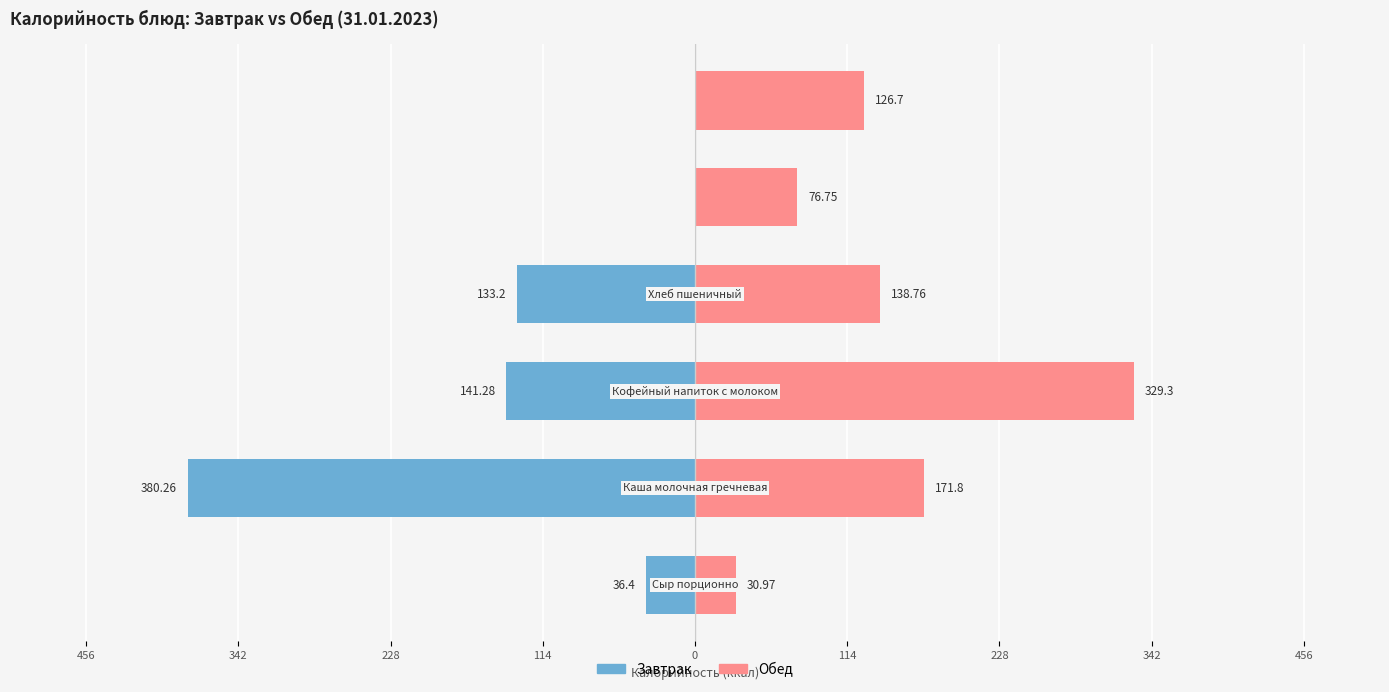

What is the average value of the Обед series?

145.7